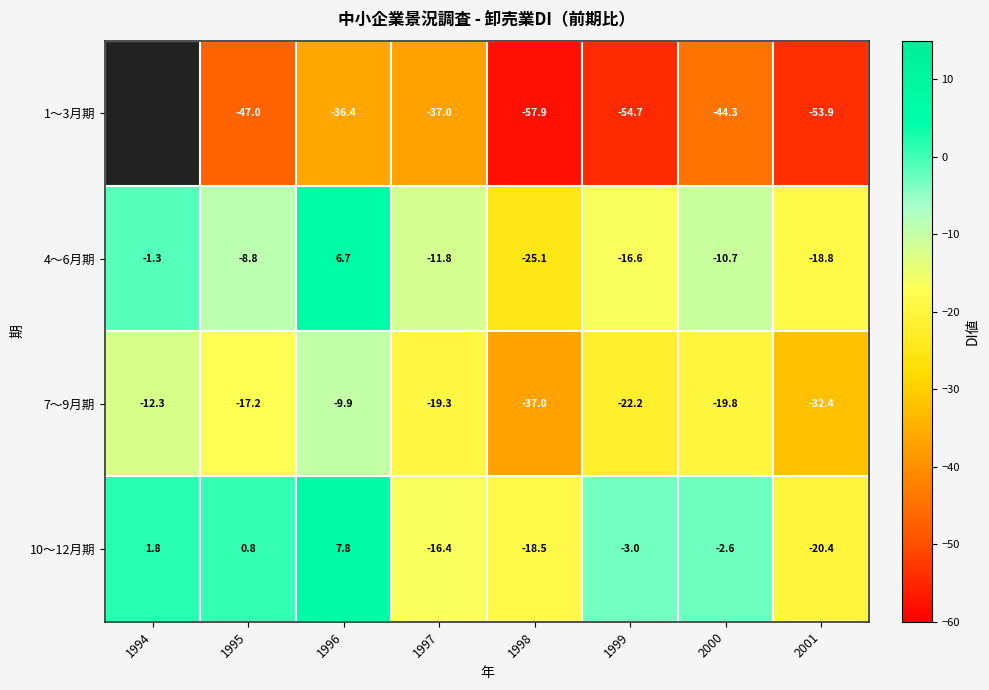

What is the smallest value displayed?

-57.9